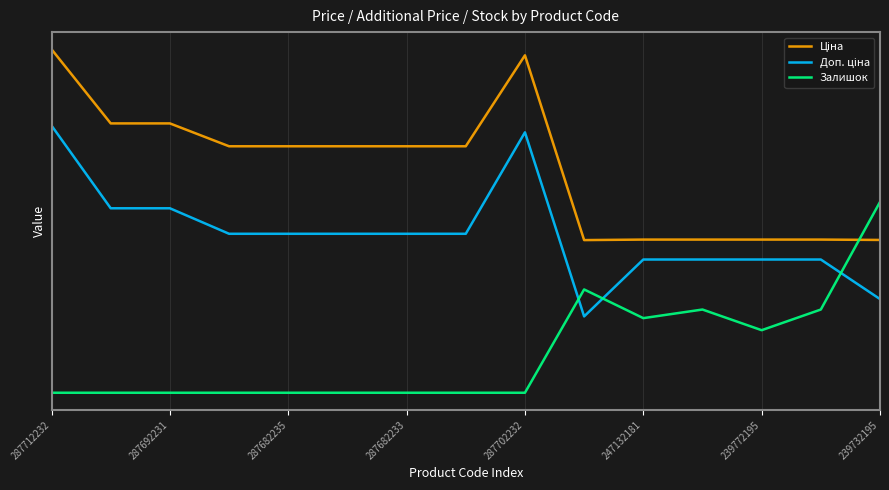

Which series ends up on top after the final intersection of Доп. ціна and Залишок?

Залишок